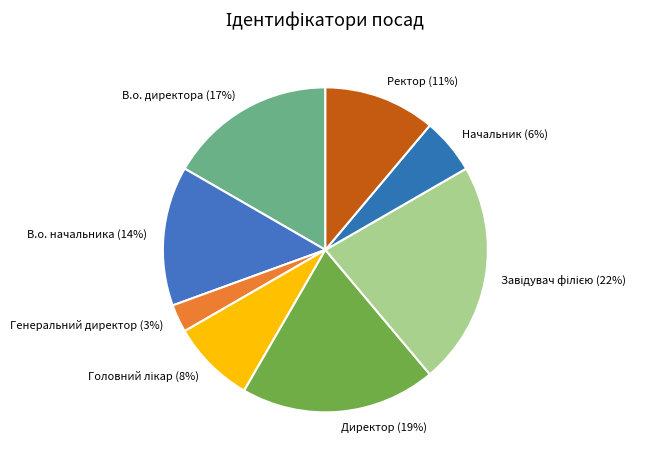

Which category has the smallest portion of the pie?

Генеральний директор